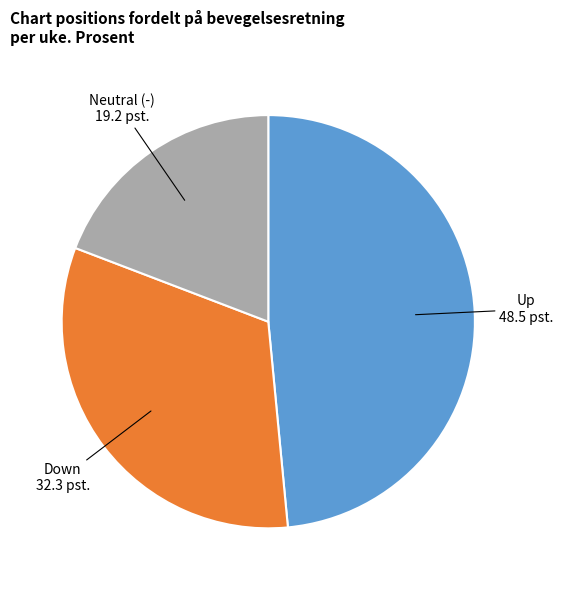

What is the largest slice in the pie chart?

Up